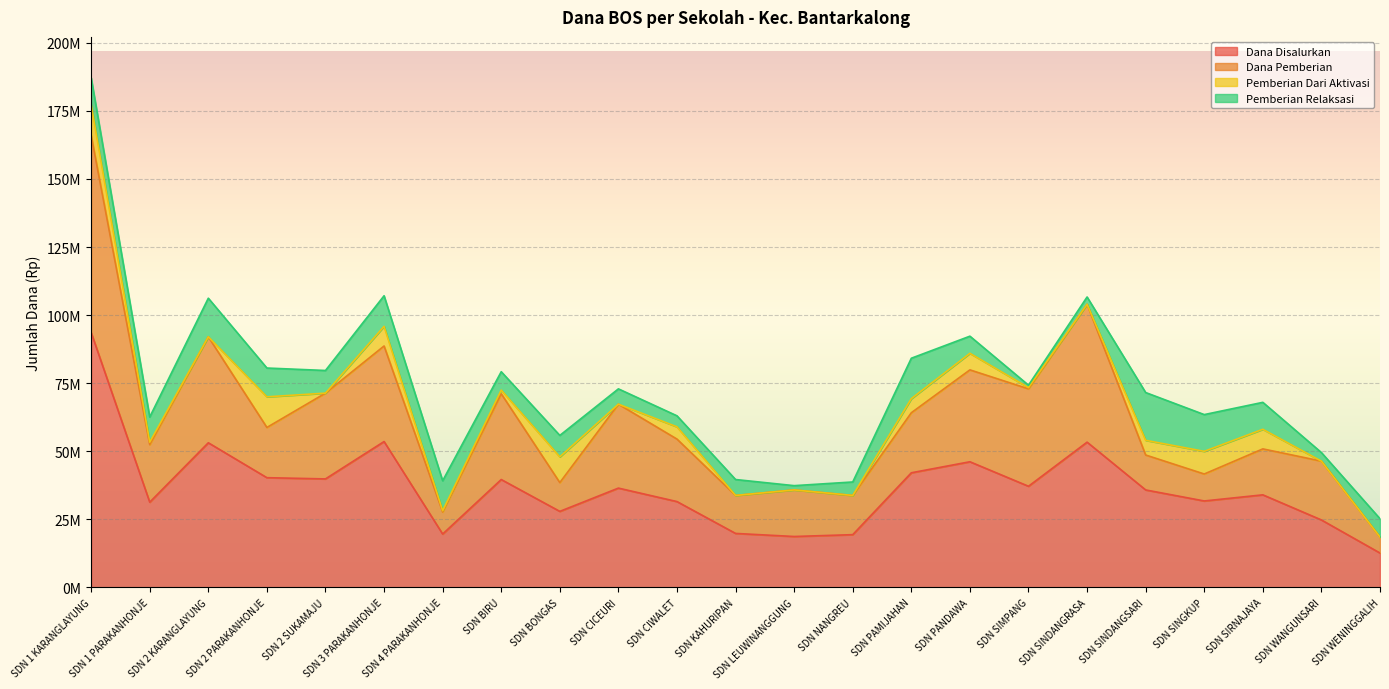

What is the difference between the Dana Disalurkan values at SDN CICEURI and SDN PANDAWA?

9675000